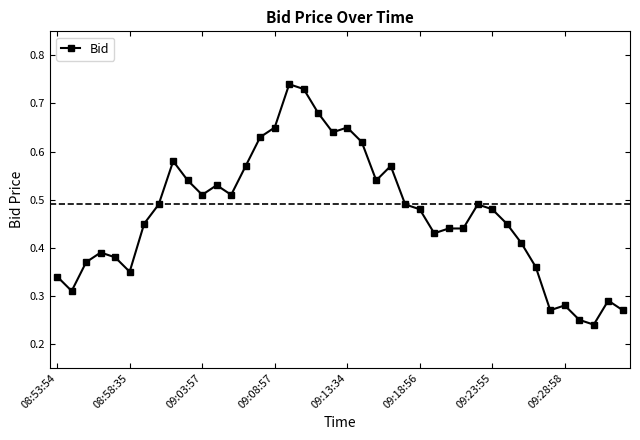

What is the sum of all values?

18.8